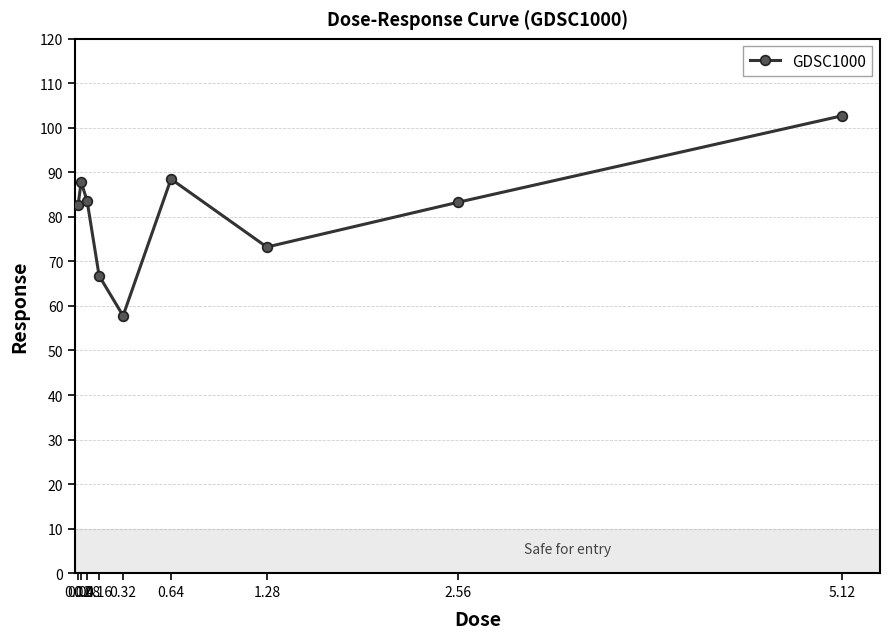

Count the number of categories in the chart.

9